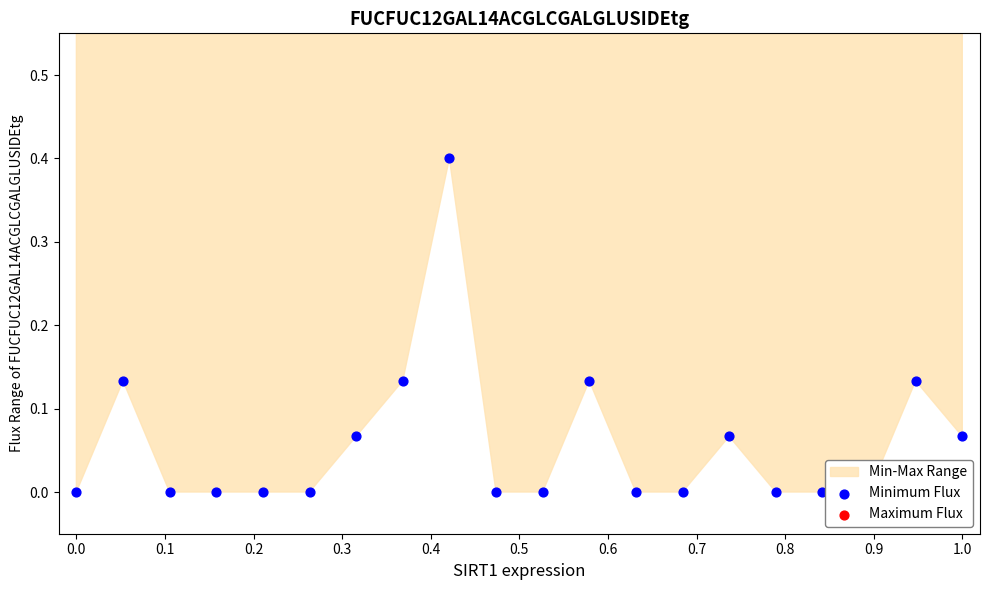

At which category is the sum across all series the highest?

0.8